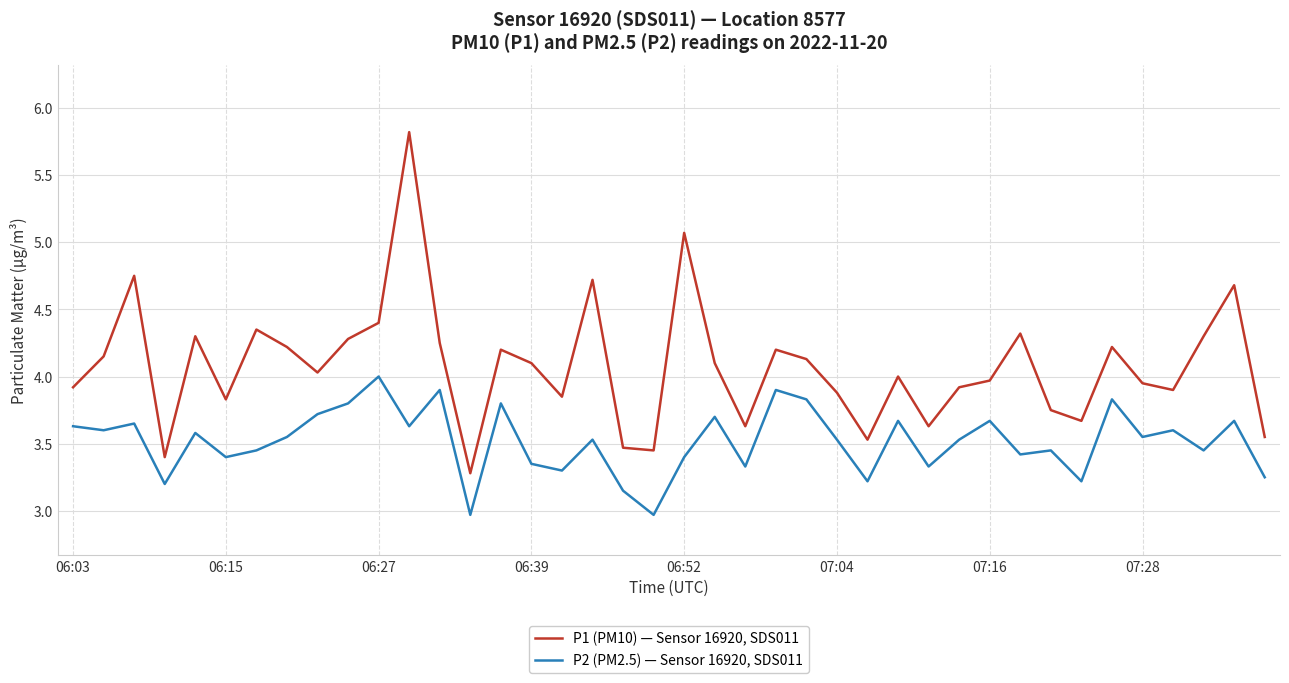

Rank the series by their average value, from highest to lowest.

P1 (PM10) — Sensor 16920, SDS011, P2 (PM2.5) — Sensor 16920, SDS011